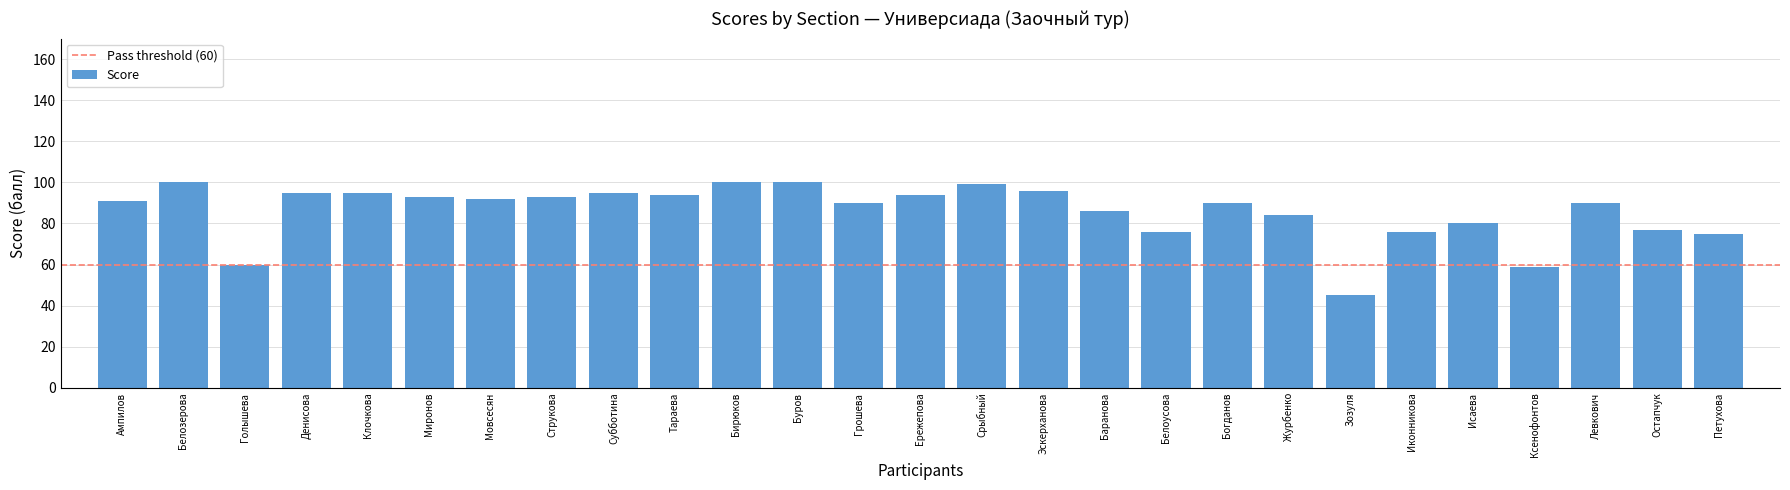

How many bars are there in total?

27